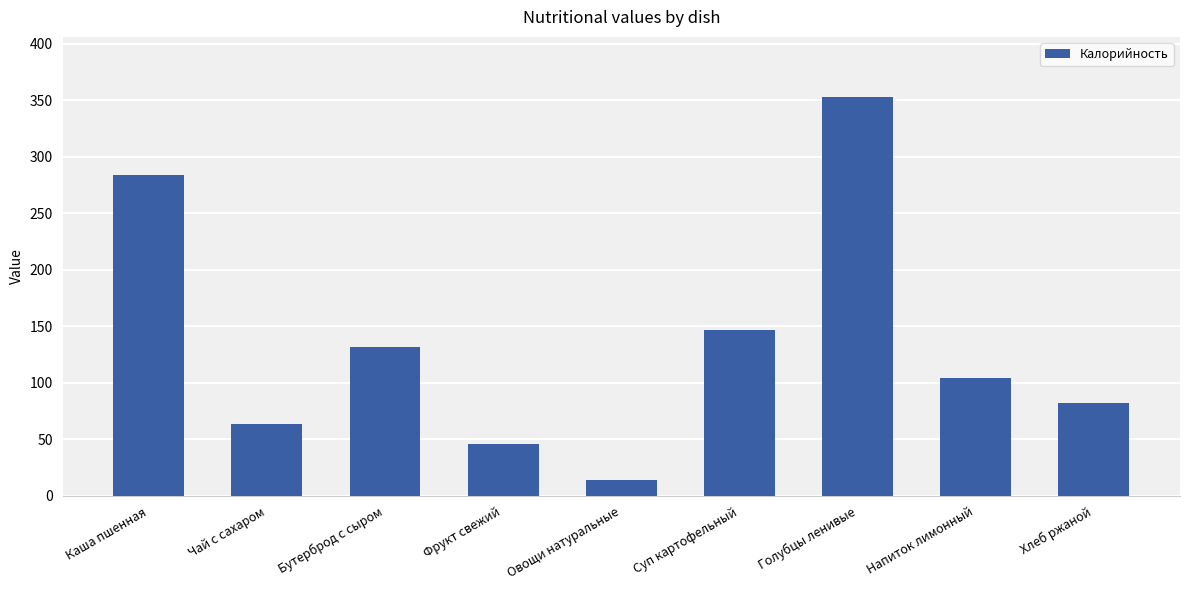

At which label does the data first exceed 104?

Каша пшенная